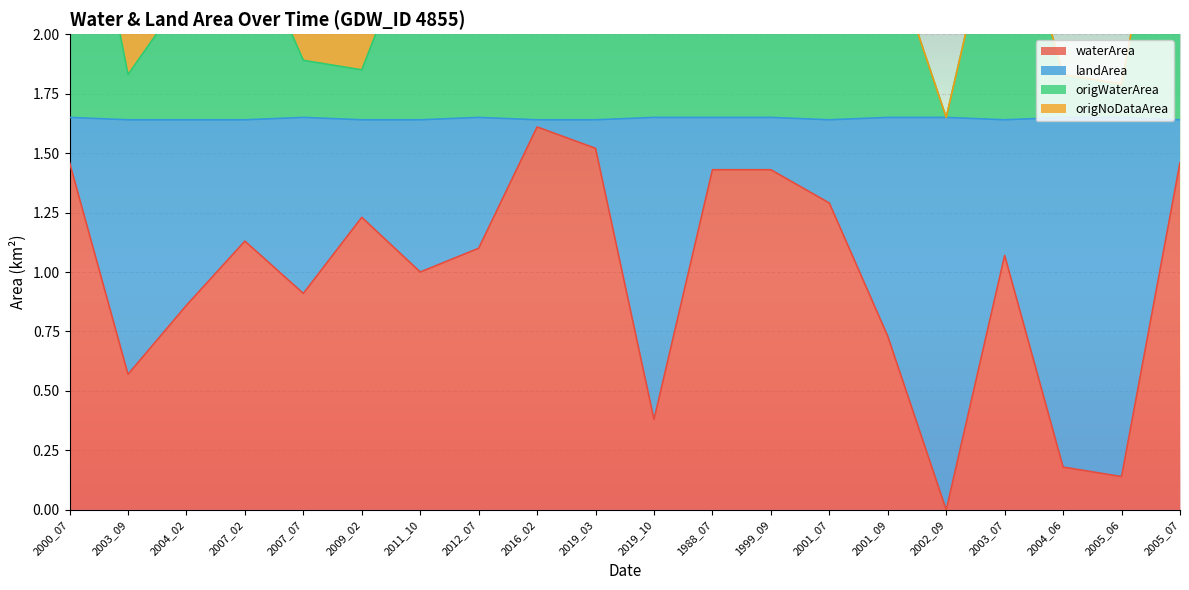

List the labels in order of origWaterArea value, smallest first.

2002_09, 2005_06, 2004_06, 2003_09, 2009_02, 2007_07, 2019_10, 2004_02, 2001_09, 2012_07, 2007_02, 2011_10, 2003_07, 2019_03, 2001_07, 1988_07, 1999_09, 2000_07, 2005_07, 2016_02